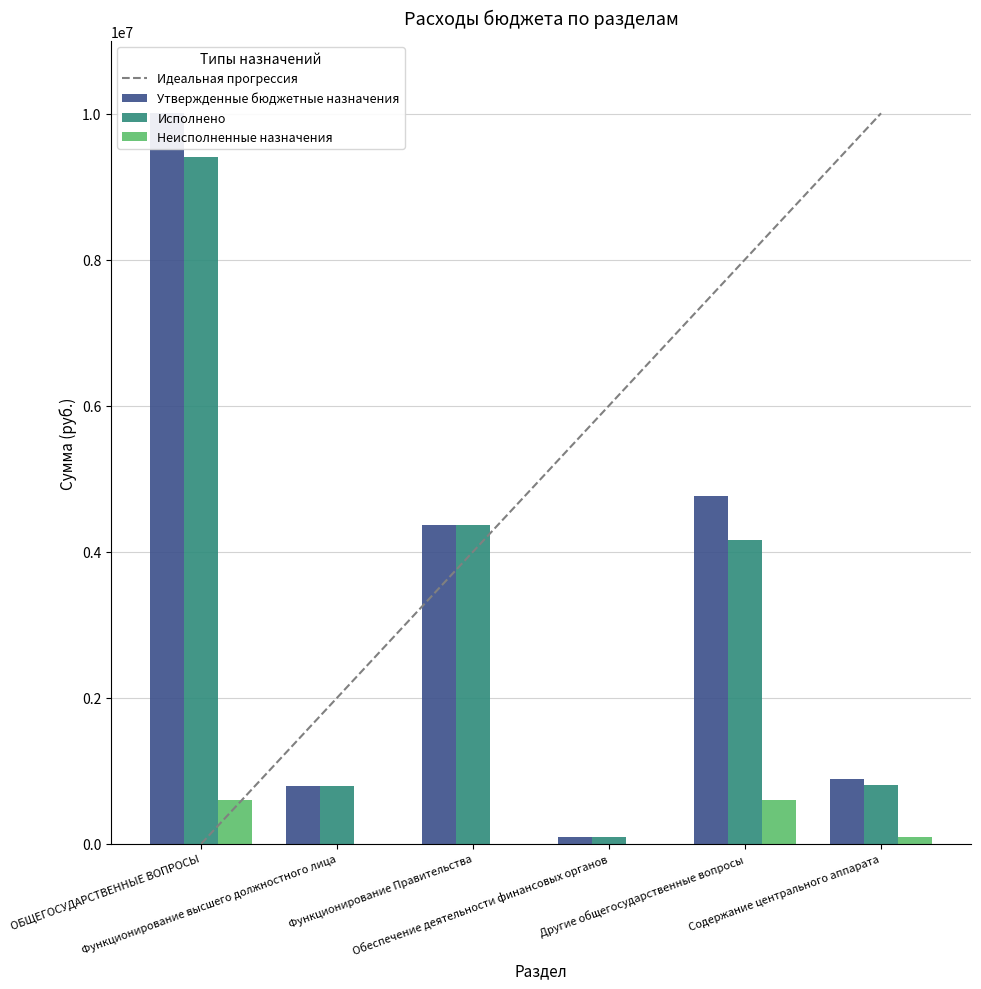

What is the average value of the Утвержденные бюджетные назначения series?

3484541.5